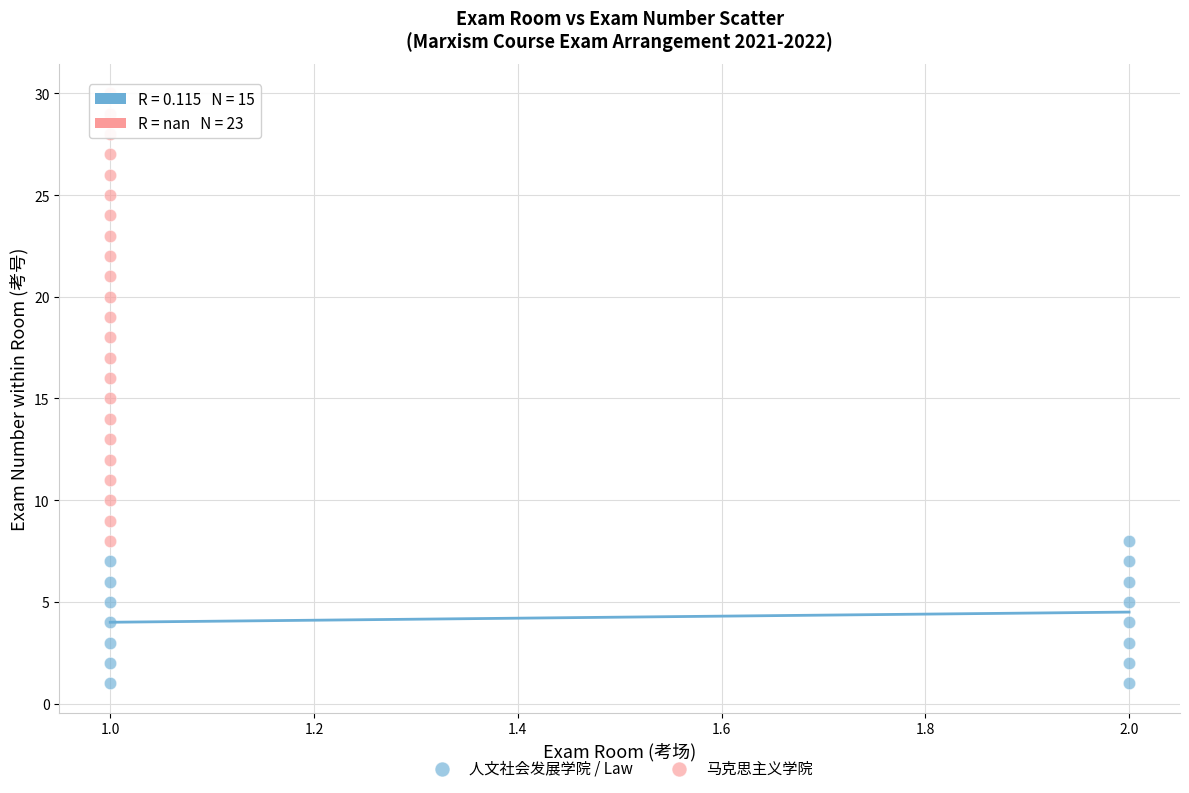

Which series reaches the maximum Y coordinate?

马克思主义学院